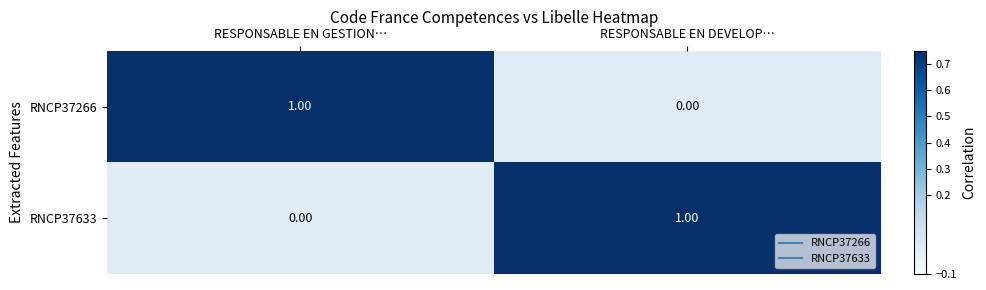

Where is RNCP37266 nearest to the value 0?

RESPONSABLE EN DEVELOP…